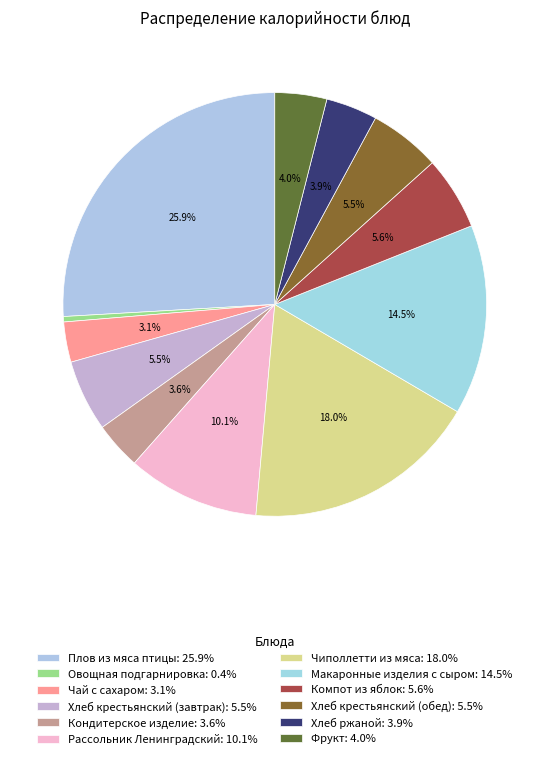

What is the change in value from Кондитерское изделие to Чиполлетти из мяса?

+176.7